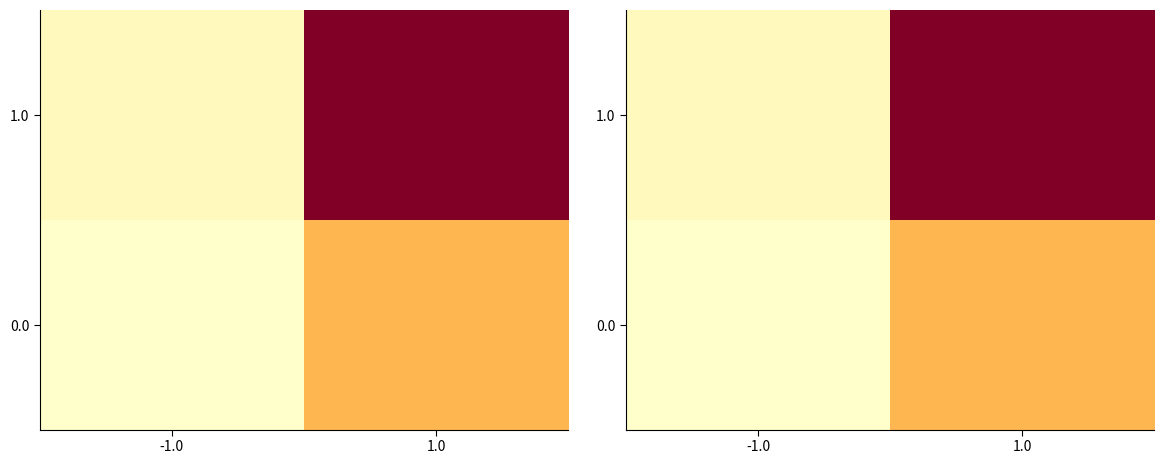

Count the 1.0 values in the range 1 to 46.

2